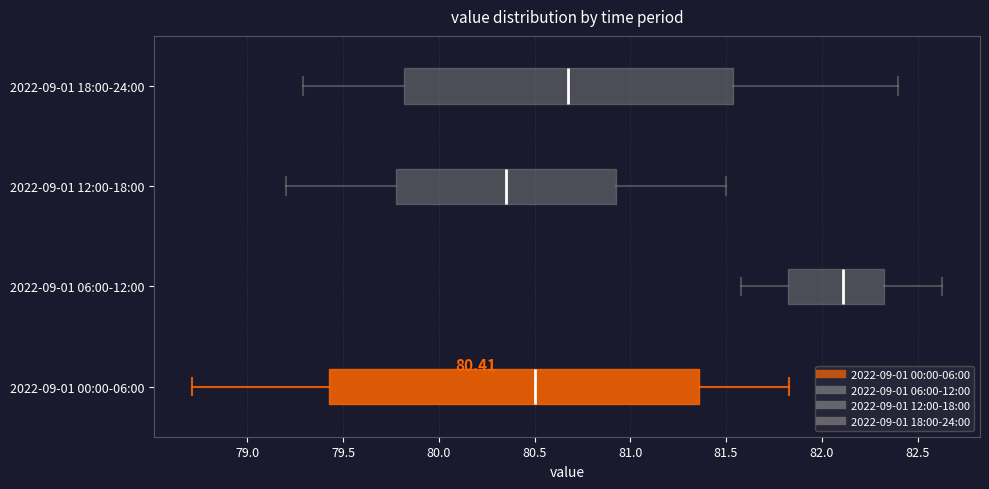

Which box is the widest, from its left edge to its right edge?

2022-09-01 00:00-06:00